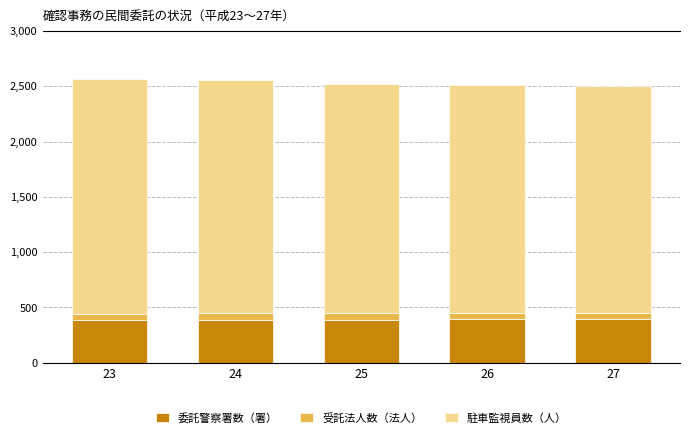

Does the chart contain any negative values?

No